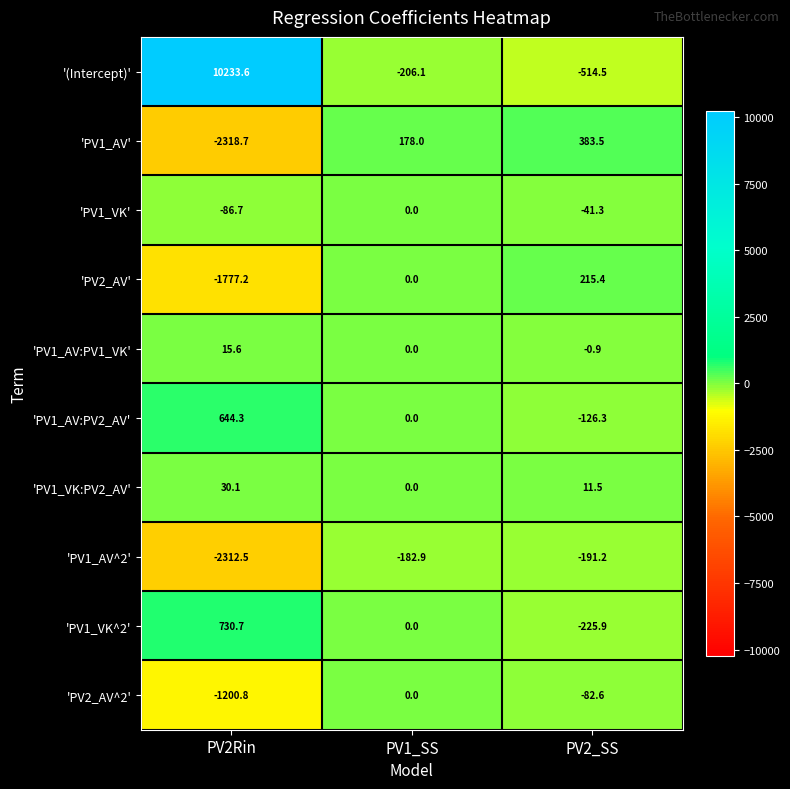

Count the number of data series in this chart.

10